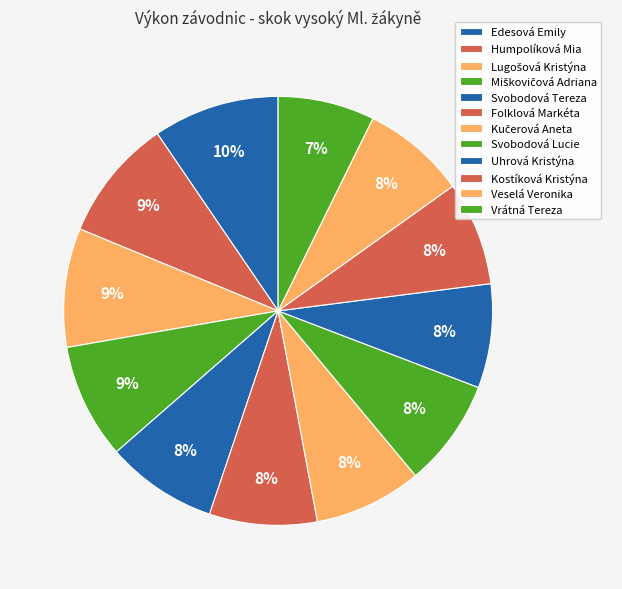

Count the number of slices in the pie.

12